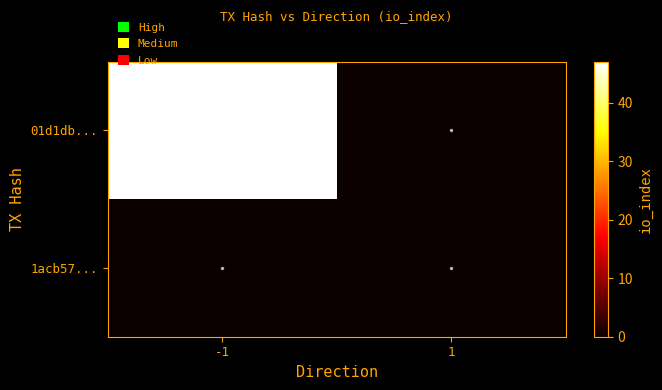

List the series in order of their peak value, lowest first.

1acb57..., 01d1db...